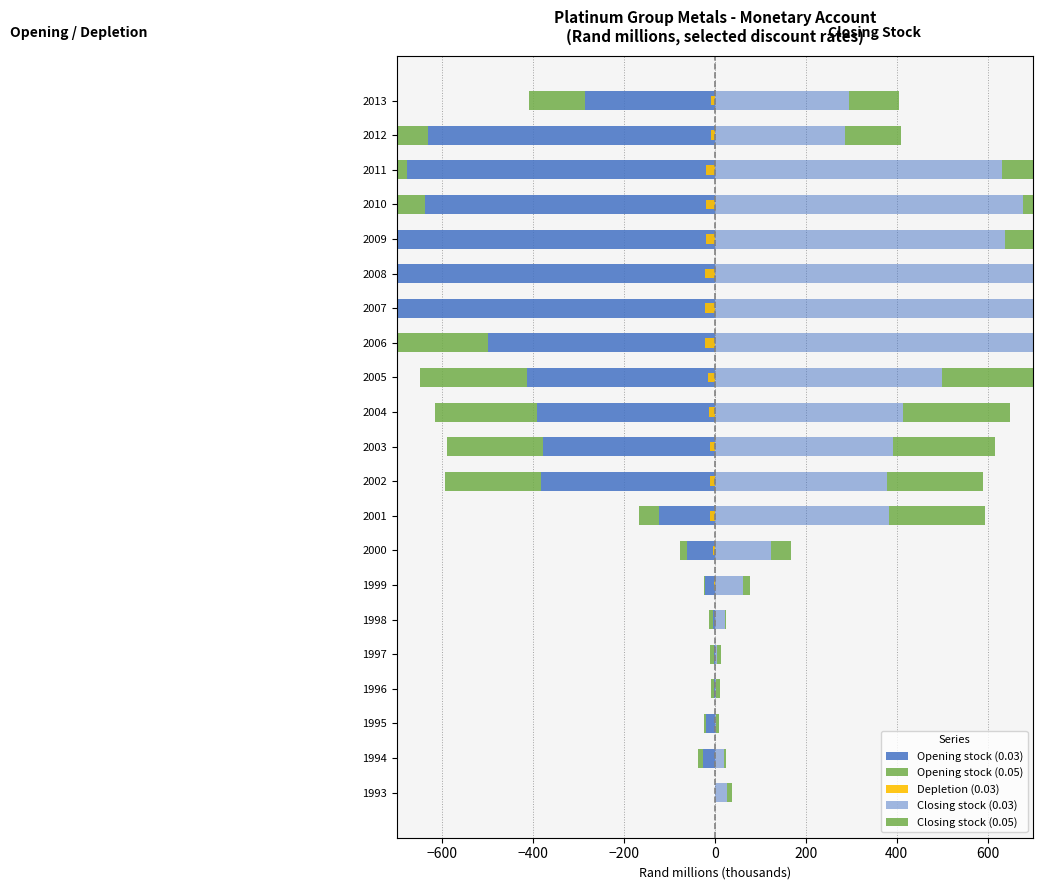

Is the value of Depletion (0.03) at 2003 greater than the value of Opening stock (0.05) at 1999?

No